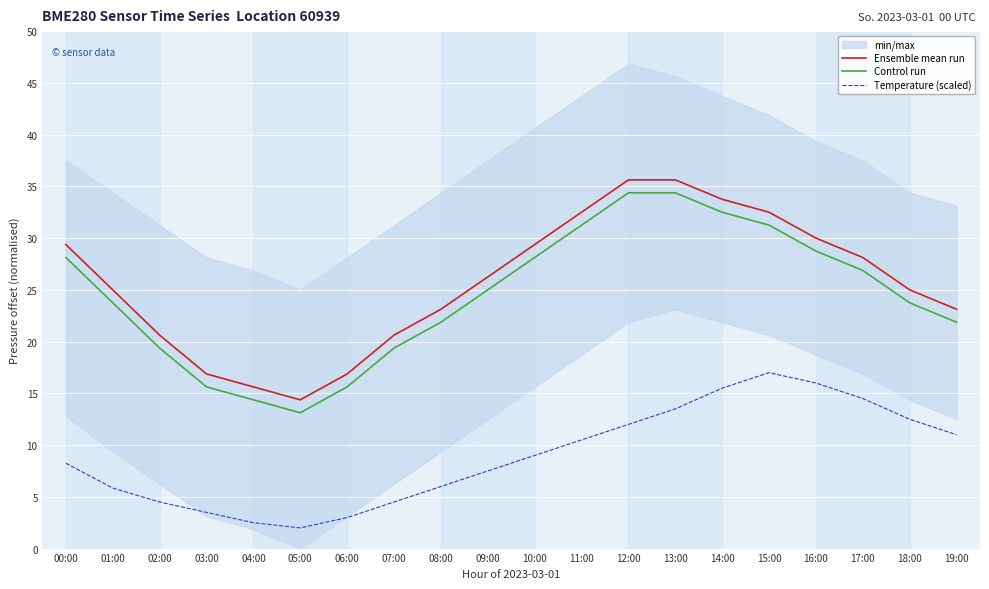

Reading right to left, transcribe all the data shown in this chart.

Ensemble mean run: 19:00=23.1	18:00=25.0	17:00=28.1	16:00=30.0	15:00=32.5	14:00=33.8	13:00=35.6	12:00=35.6	11:00=32.5	10:00=29.4	09:00=26.2	08:00=23.1	07:00=20.6	06:00=16.9	05:00=14.4	04:00=15.6	03:00=16.9	02:00=20.6	01:00=25.0	00:00=29.4
Control run: 19:00=21.9	18:00=23.8	17:00=26.9	16:00=28.7	15:00=31.2	14:00=32.5	13:00=34.4	12:00=34.4	11:00=31.2	10:00=28.1	09:00=25.0	08:00=21.9	07:00=19.4	06:00=15.6	05:00=13.1	04:00=14.4	03:00=15.6	02:00=19.4	01:00=23.8	00:00=28.1
Temperature (scaled): 19:00=11.0	18:00=12.5	17:00=14.5	16:00=16.0	15:00=17.0	14:00=15.5	13:00=13.5	12:00=12.0	11:00=10.5	10:00=9.0	09:00=7.5	08:00=6.0	07:00=4.5	06:00=3.0	05:00=2.0	04:00=2.5	03:00=3.5	02:00=4.5	01:00=5.8	00:00=8.2